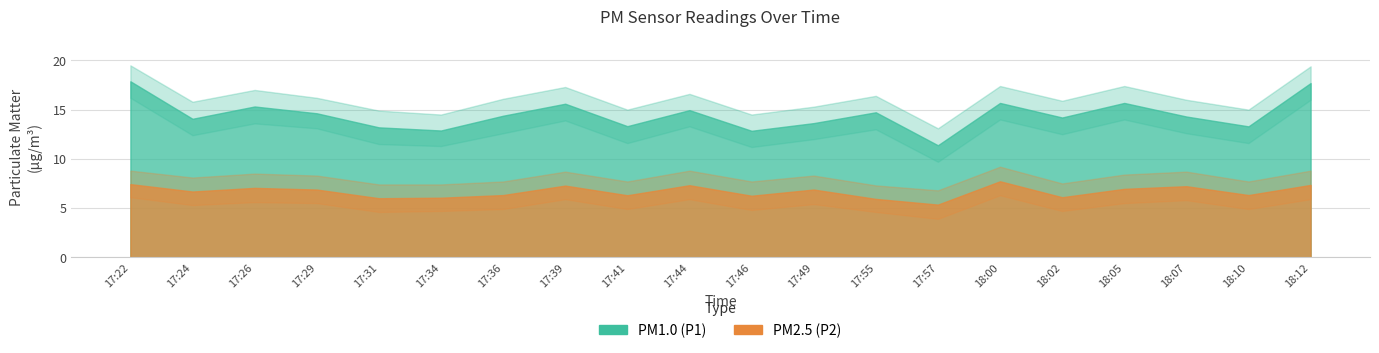

Which has a higher value, 18:07 or 17:49?

18:07